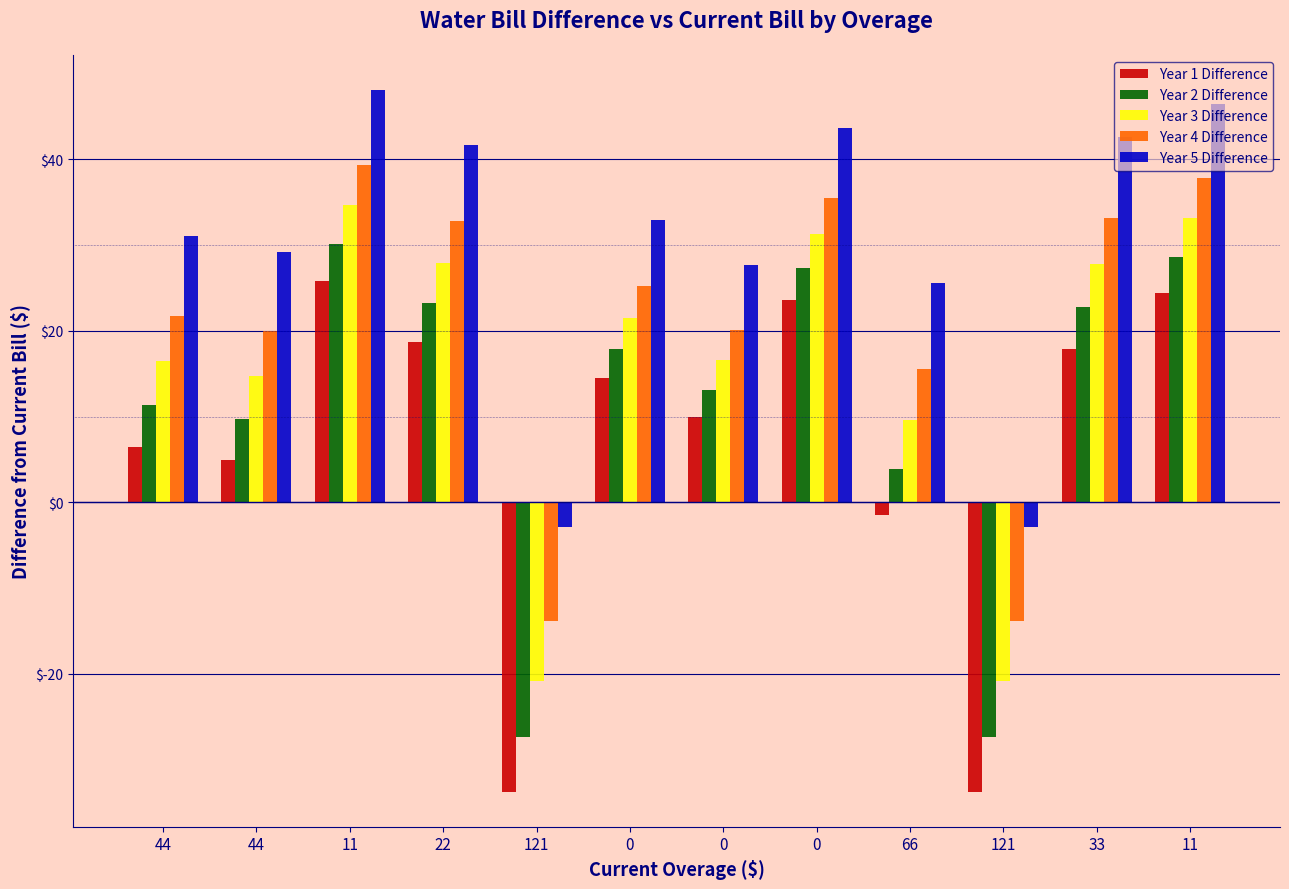

Where does the Year 5 Difference series first go above 32?

11